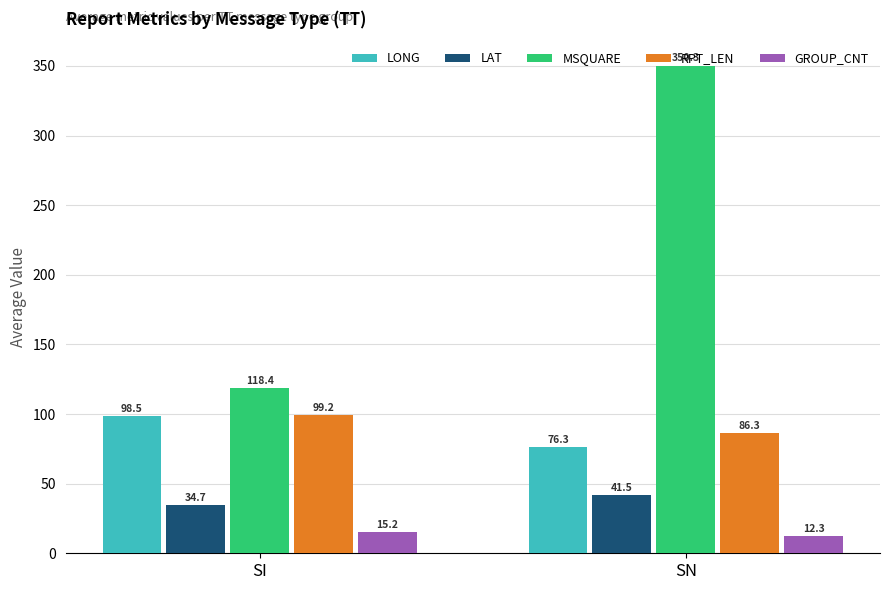

Is the value of LAT at SI greater than the value of GROUP_CNT at SI?

Yes